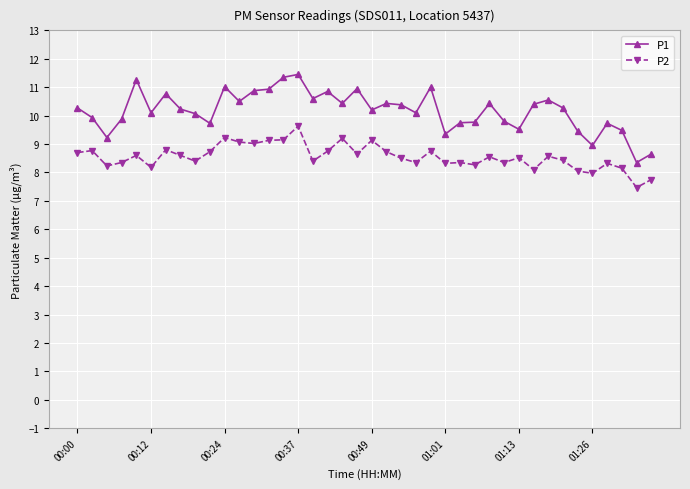

Which series has the largest range (max minus min)?

P1